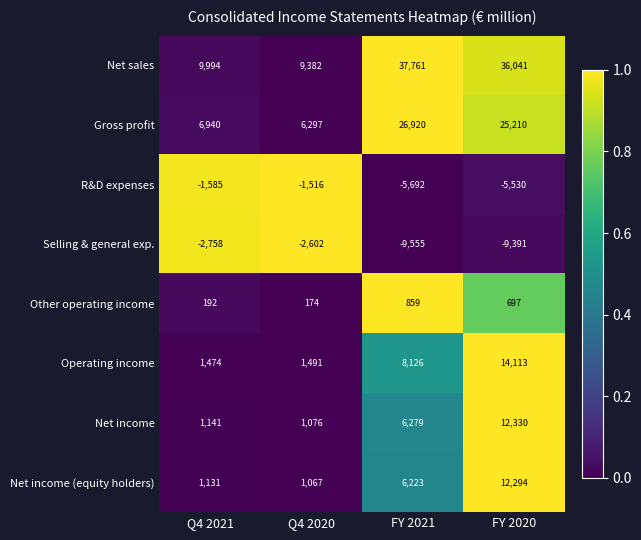

What is the sum of all Selling & general exp. values?

-24306